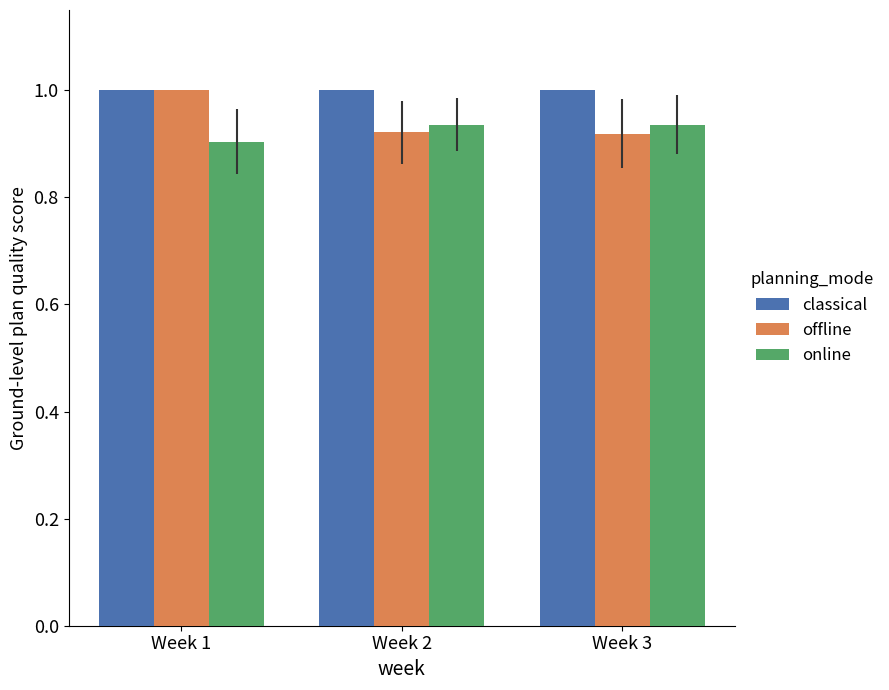

True or false: classical has a value of 1.0 at Week 3.

True